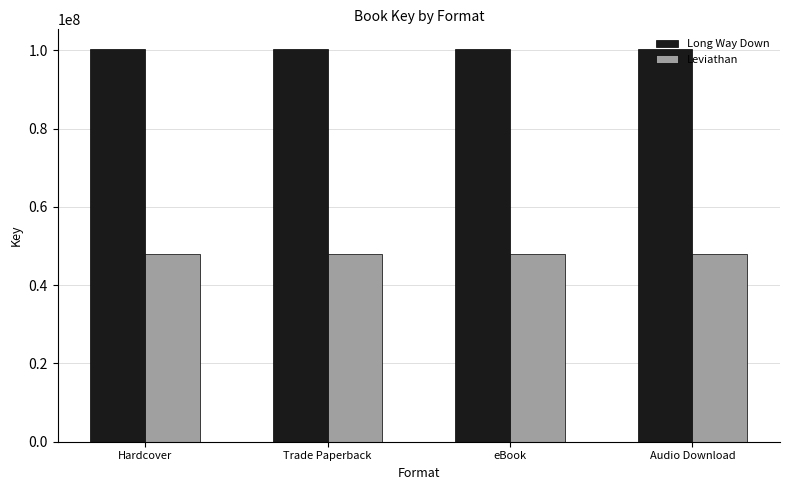

What is the greatest value displayed?

100356512